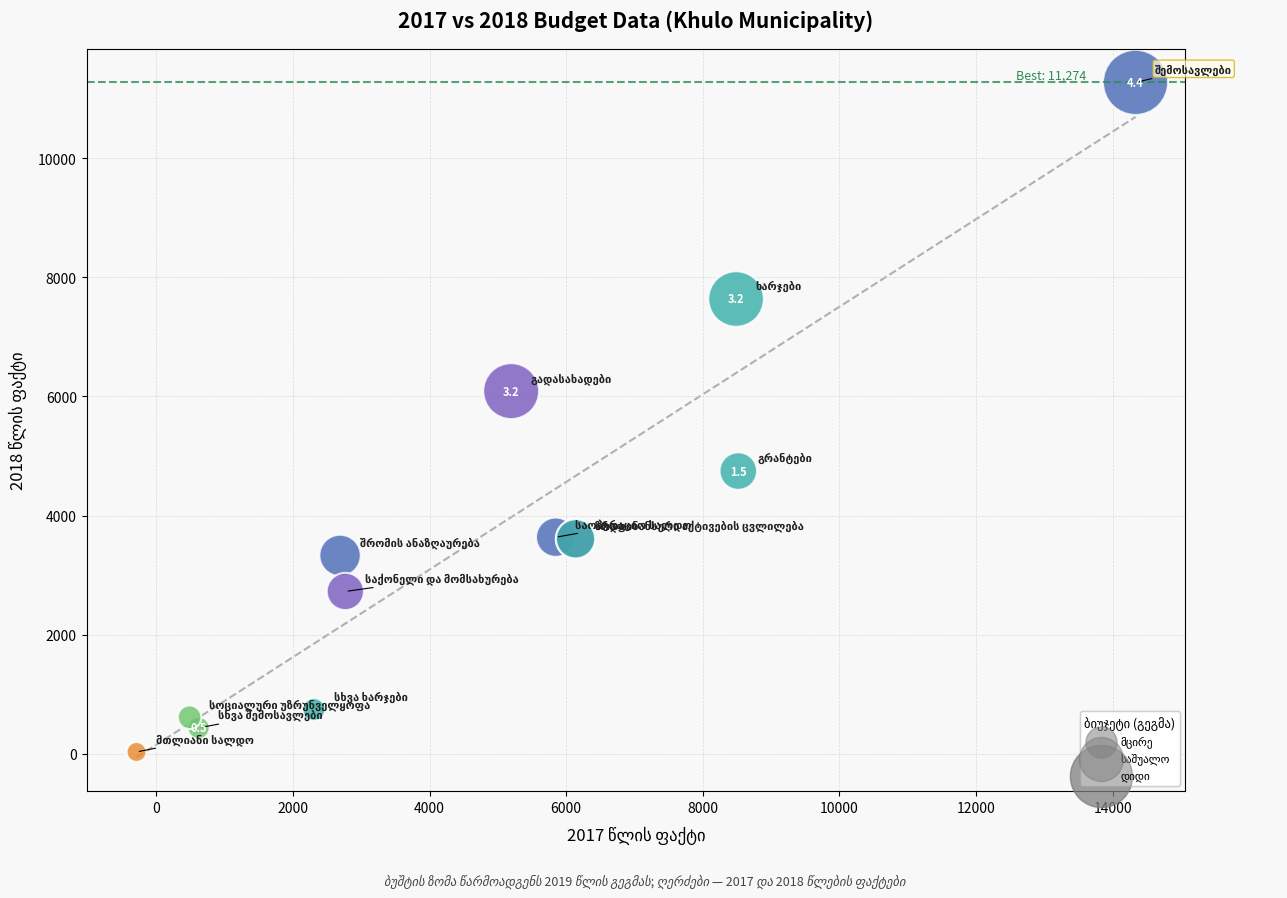

What Y value in the scatter plot is closest to 5652?

6090.6